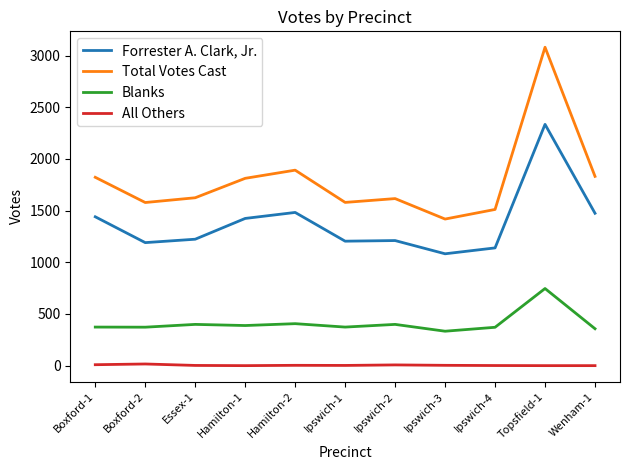

True or false: All Others and Forrester A. Clark, Jr. cross at least once.

False